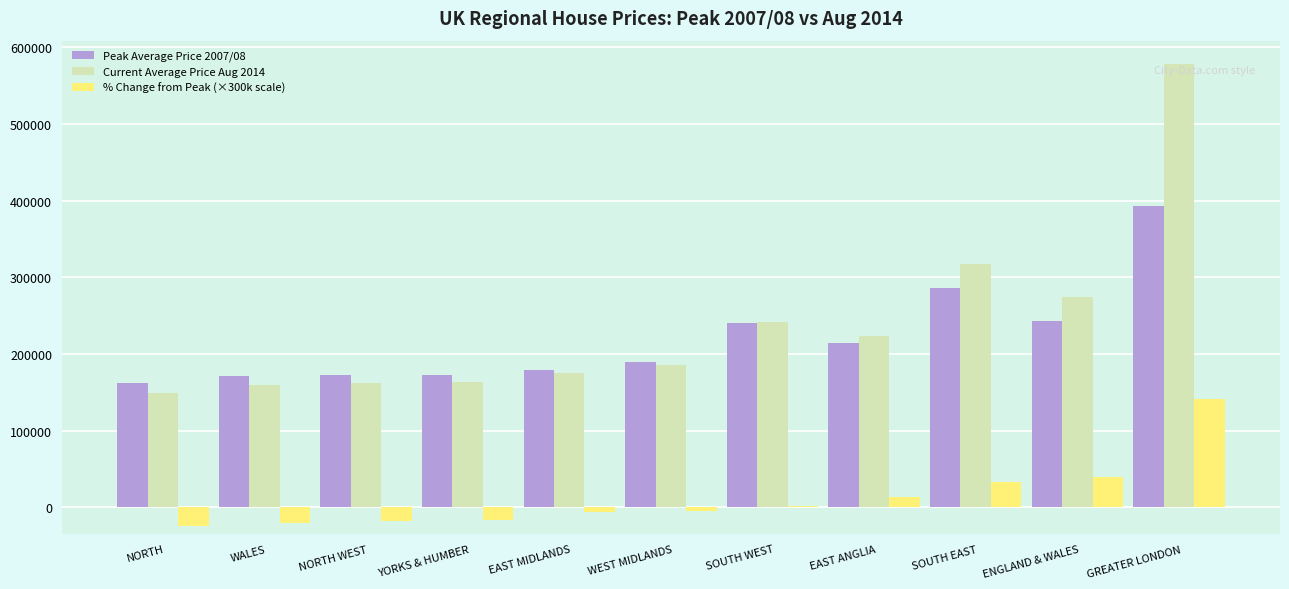

What is the sum of the % Change from Peak (×300k scale) values at GREATER LONDON and EAST ANGLIA?

155483.7